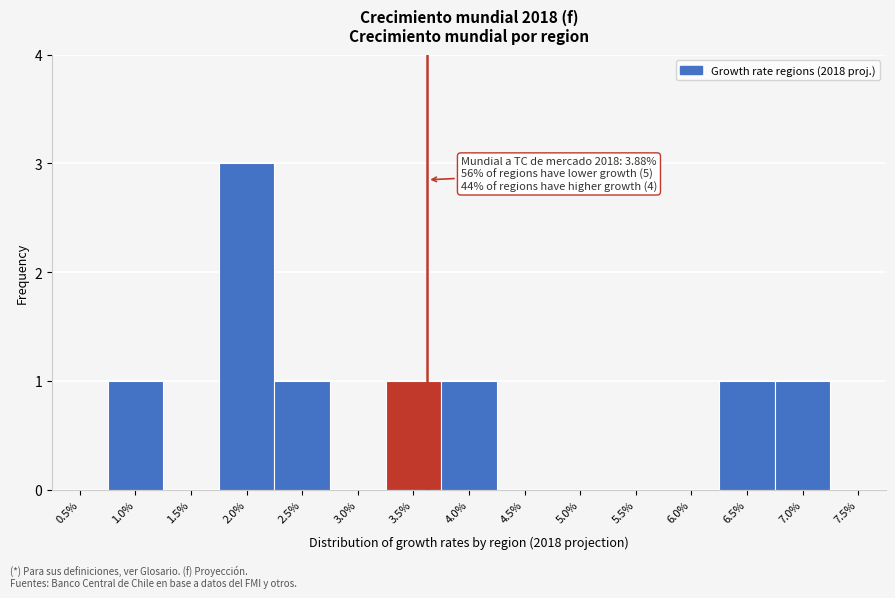

Reading left to right, transcribe all the data shown in this chart.

0.5%=0	1.0%=1	1.5%=0	2.0%=3	2.5%=1	3.0%=0	3.5%=1	4.0%=1	4.5%=0	5.0%=0	5.5%=0	6.0%=0	6.5%=1	7.0%=1	7.5%=0